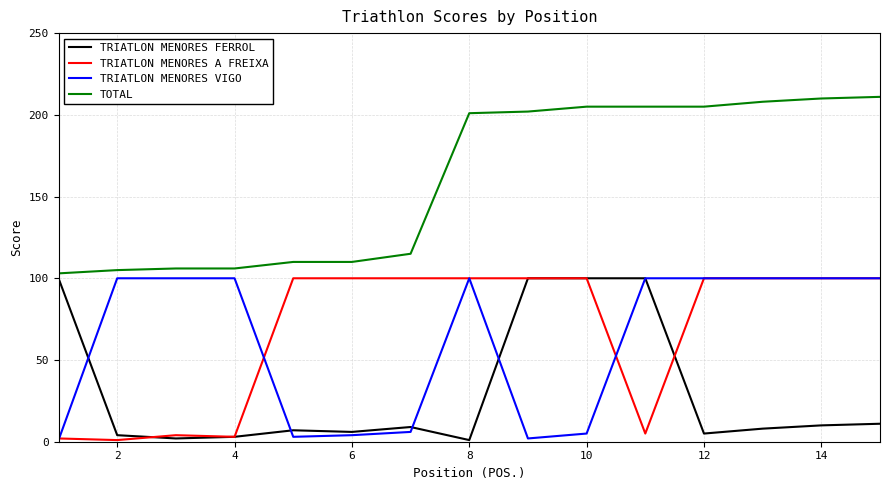

True or false: TOTAL and TRIATLON MENORES A FREIXA cross at least once.

False